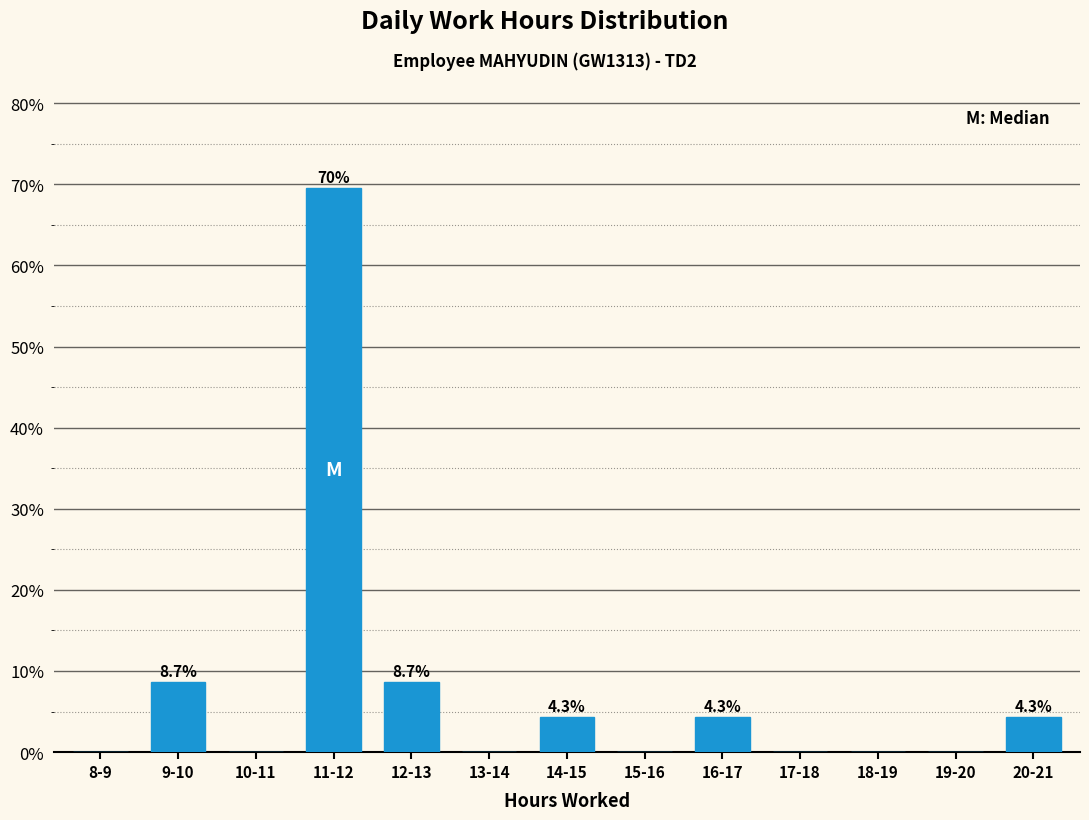

Reading left to right, list all the values displayed in this chart.

8-9=0.0	9-10=8.7	10-11=0.0	11-12=69.6	12-13=8.7	13-14=0.0	14-15=4.3	15-16=0.0	16-17=4.3	17-18=0.0	18-19=0.0	19-20=0.0	20-21=4.3